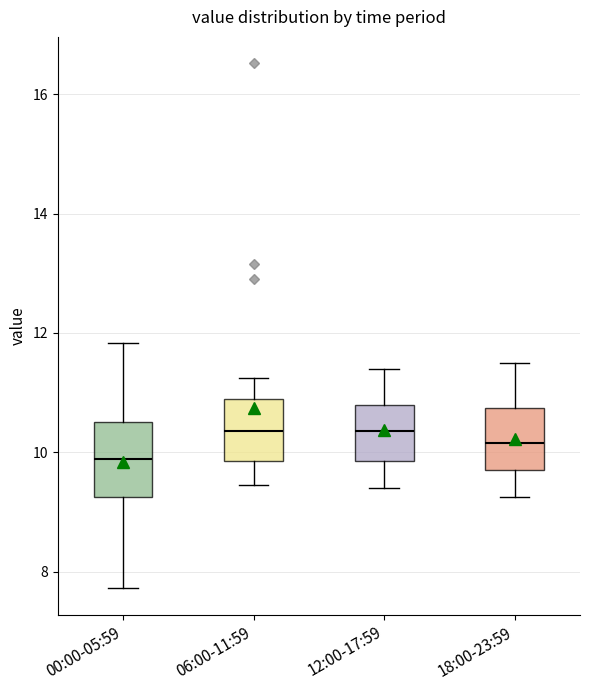

Where is the upper edge of the box for 18:00-23:59 on the y-axis? The values are not printed on the chart, so give them approximately, as read against the axis.

10.8